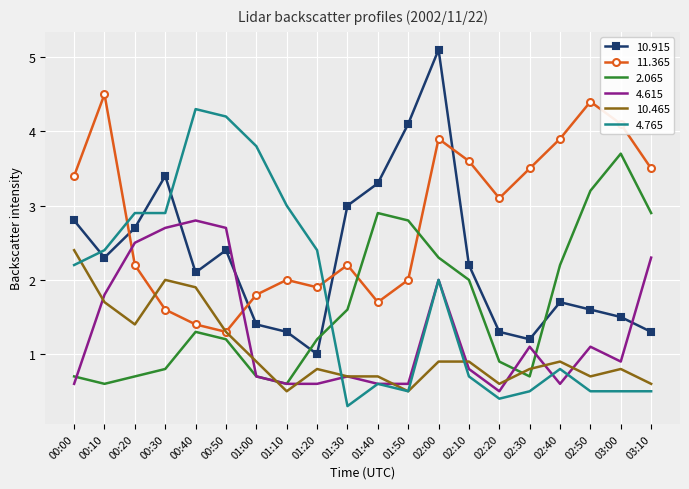

True or false: 10.915 and 10.465 cross at least once.

False